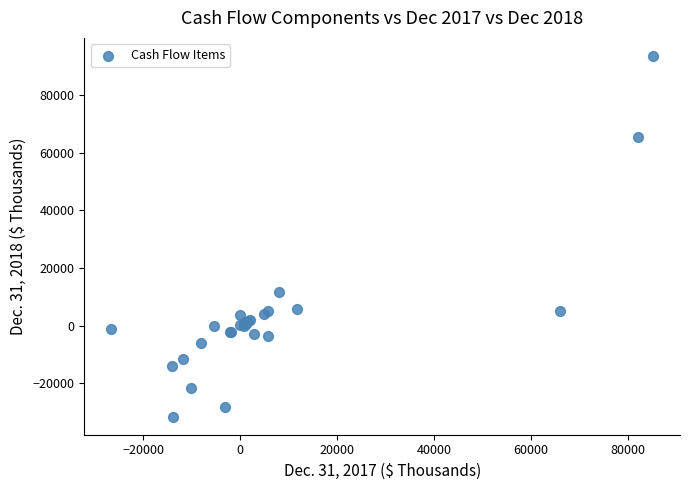

What Y value in the scatter plot is closest to 30967?

11558